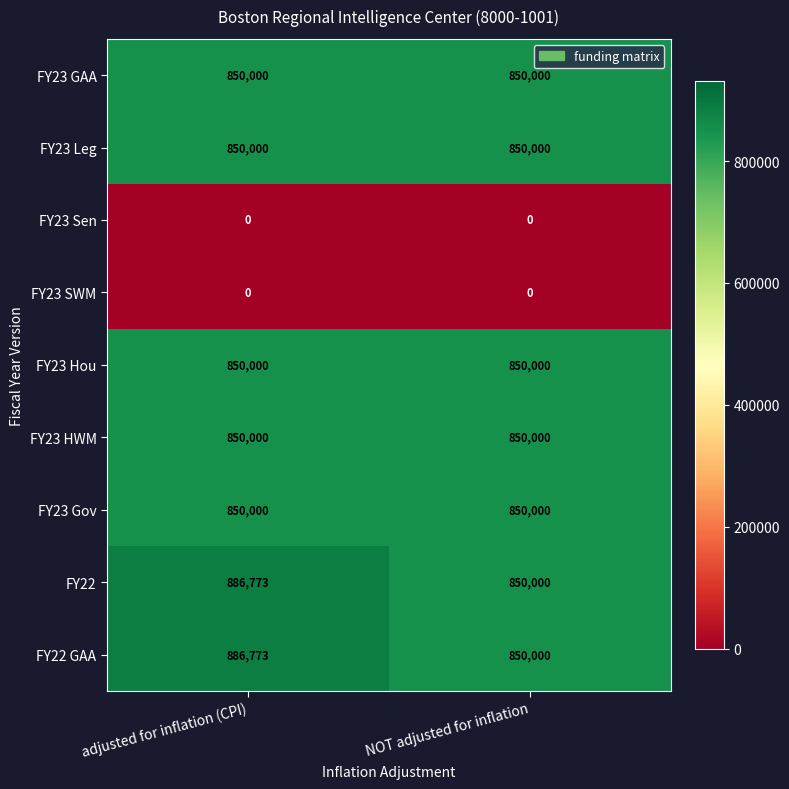

True or false: FY23 Sen has a value of 0 at adjusted for inflation (CPI).

True